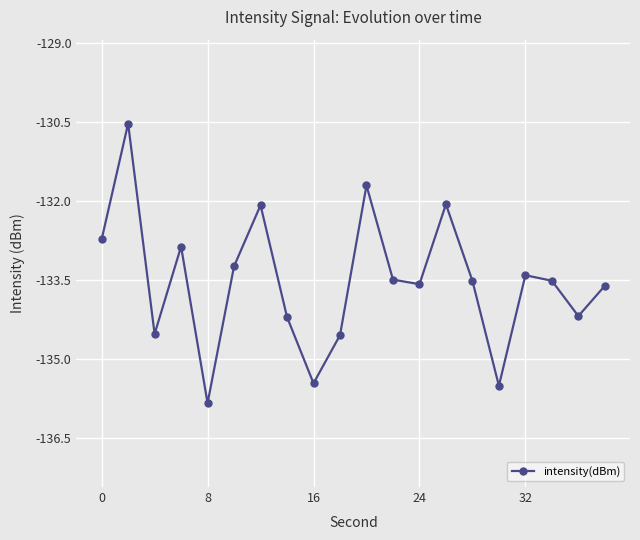

What is the value of the 15th point from the left?

-133.5